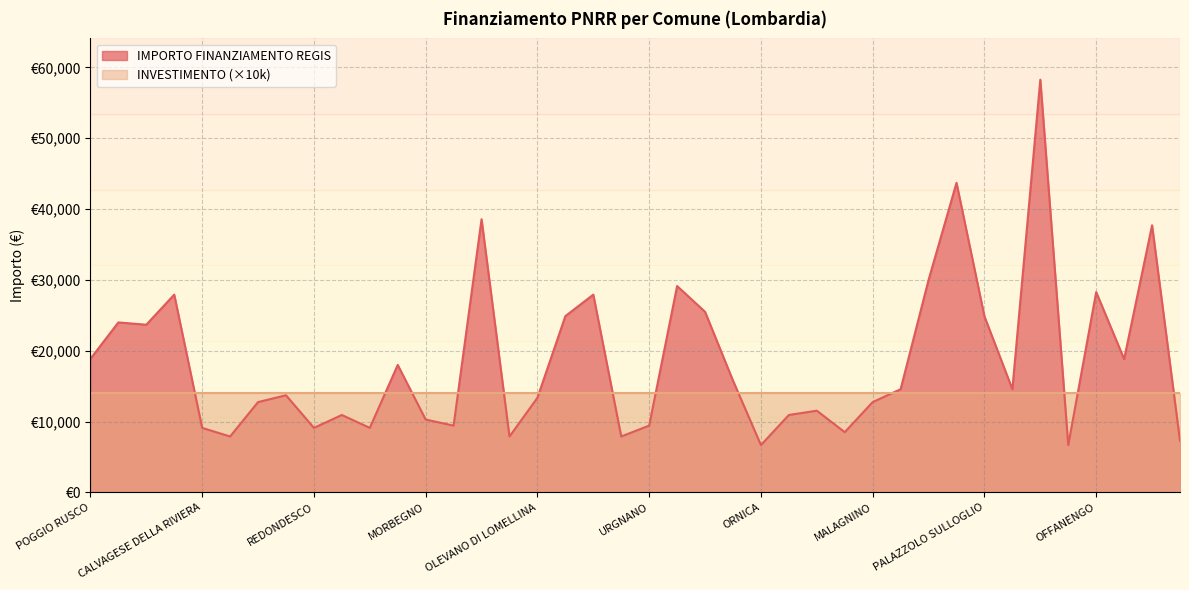

List the labels in order of value, smallest first.

ORNICA, VALFURVA, NOVATE MEZZOLA, OLIVETO LARIO, ZINASCO, PARONA, BONEMERSE, CALVAGESE DELLA RIVIERA, REDONDESCO, RONCOLA, OLGIATE OLONA, URGNANO, MORBEGNO, SABBIONETA, PAVIA, MONTALTO PAVESE, RODERO, MALAGNINO, OLEVANO DI LOMELLINA, GOITO, CERETTO LOMELLINA, PIANENGO, MOZZANICA, TREVIOLO, VAIANO CREMASCO, POGGIO RUSCO, PESCHIERA BORROMEO, RODIGO, PALAZZOLO SULLOGLIO, ROCCA DE GIORGI, ONO SAN PIETRO, MONTEGRINO VALTRAVAGLIA, PIETRA DE GIORGI, OFFANENGO, OSSONA, FAGNANO OLONA, PANDINO, MOTTA VISCONTI, CHIARI, PADERNO DUGNANO